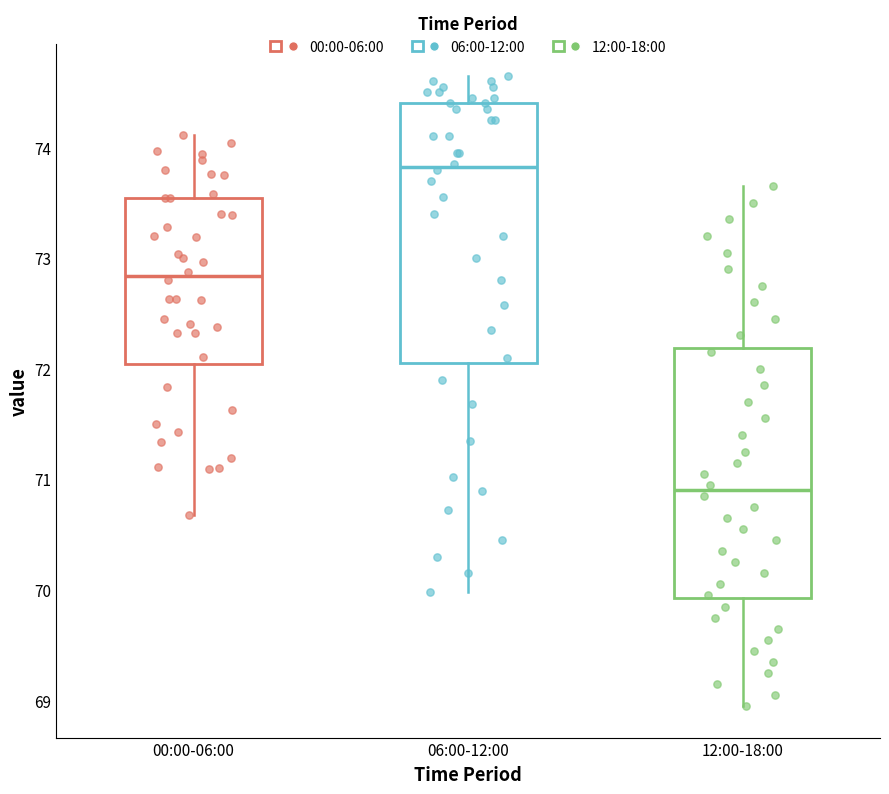

Where does the median line of the box for 06:00-12:00 sit on the y-axis? The values are not printed on the chart, so give them approximately, as read against the axis.

73.8